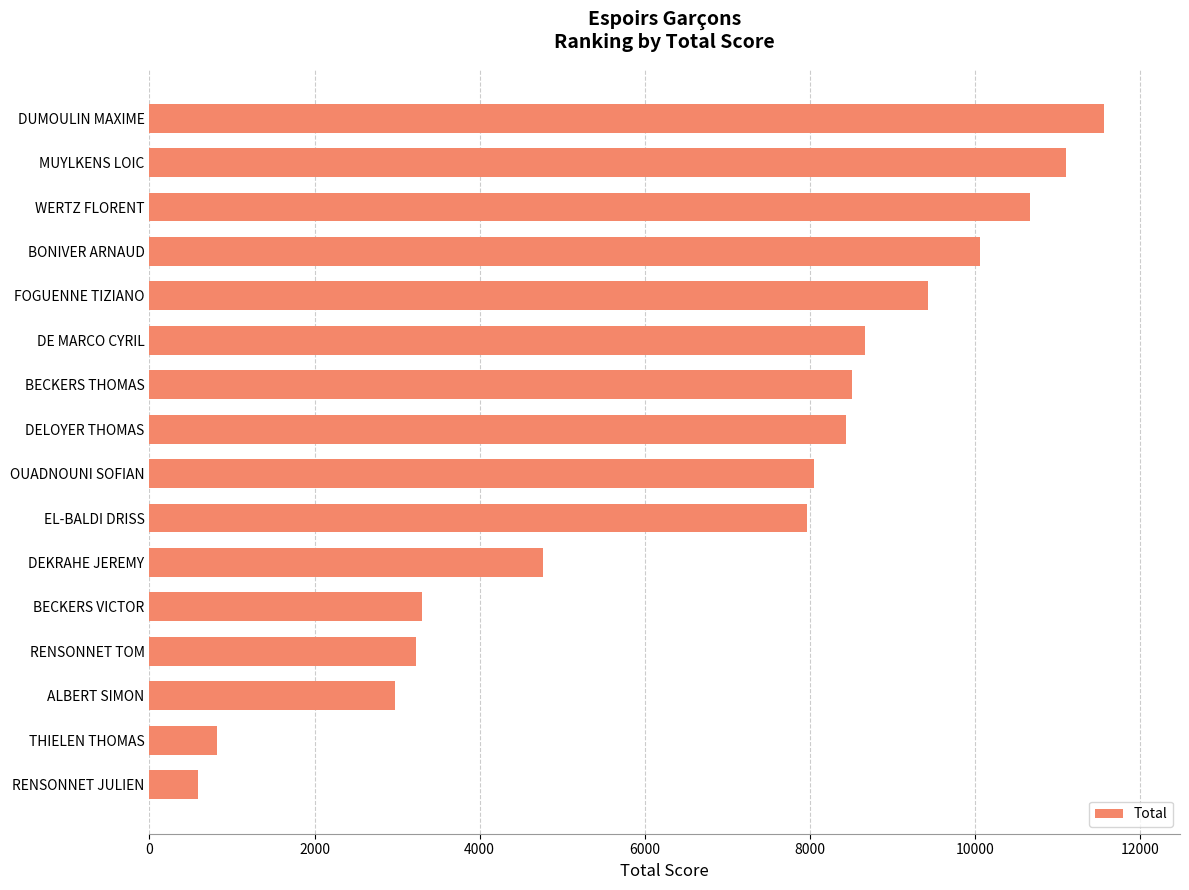

What is the difference between the maximum and minimum values?

10971.4